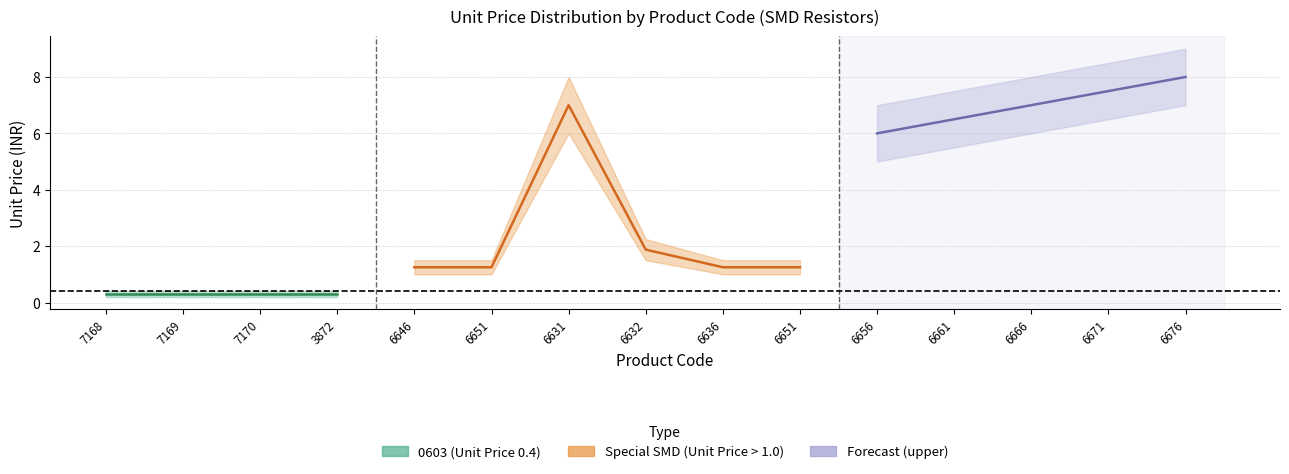

How many lines are shown in the chart?

3